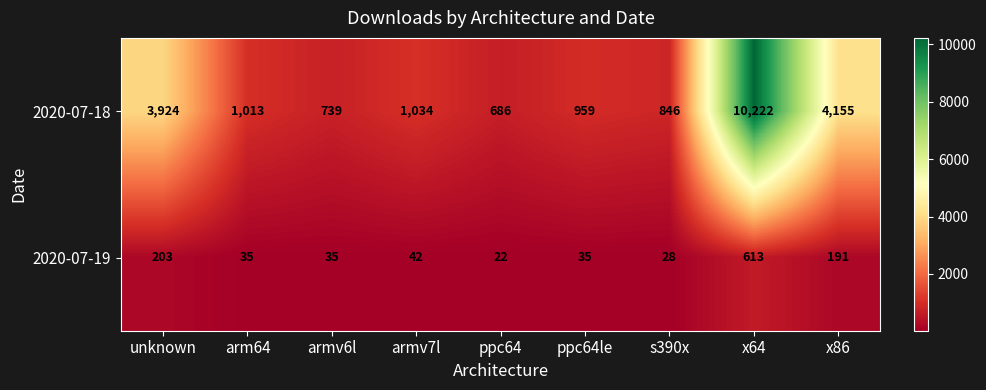

Rank the series by their average value, from lowest to highest.

2020-07-19, 2020-07-18